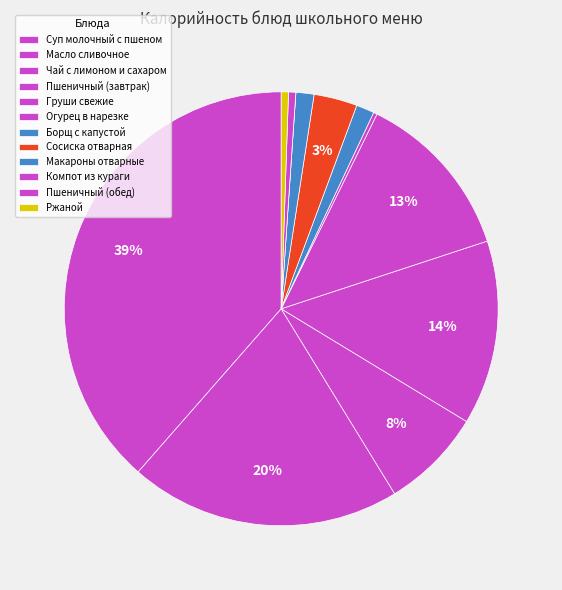

What percentage do Суп молочный с пшеном and Борщ с капустой together represent?

39.9%